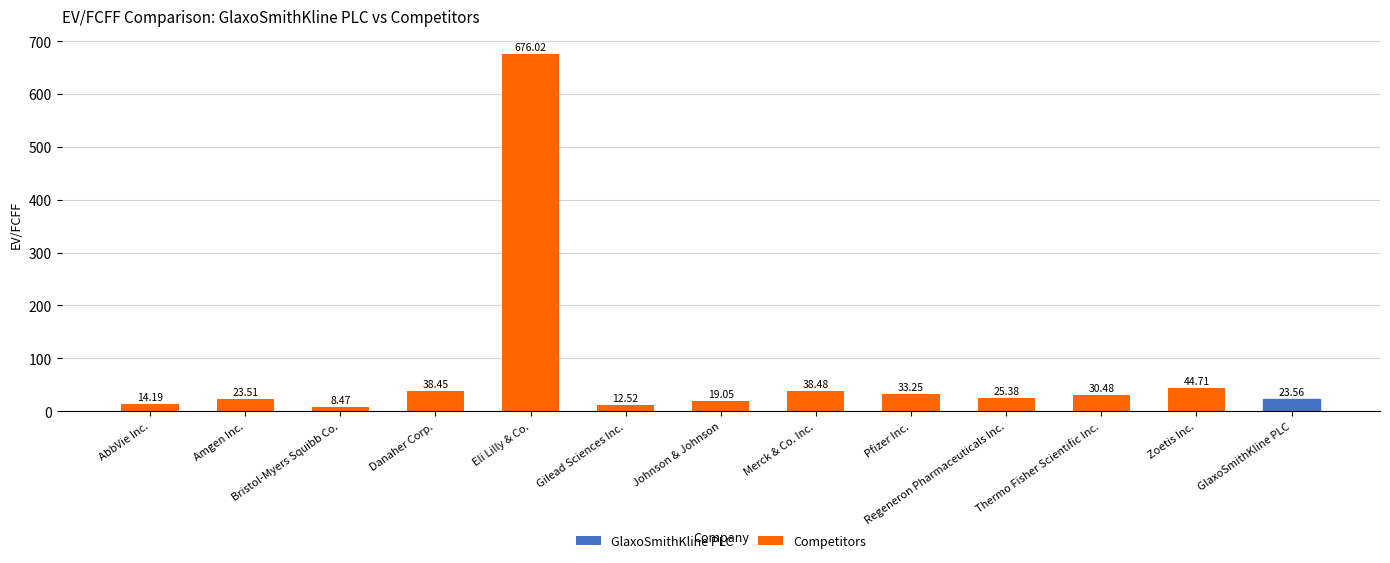

How many categories are shown in the chart?

13